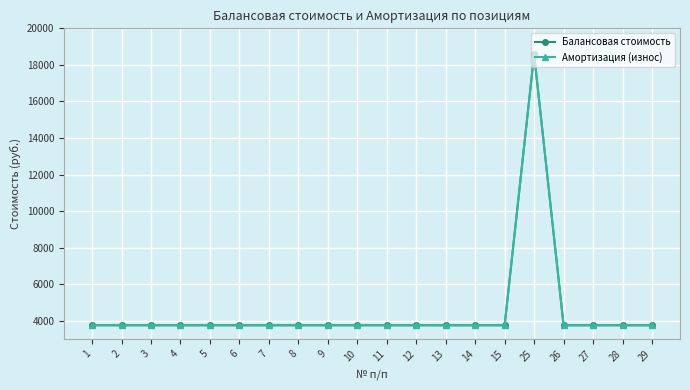

True or false: Балансовая стоимость and Амортизация (износ) cross at least once.

False